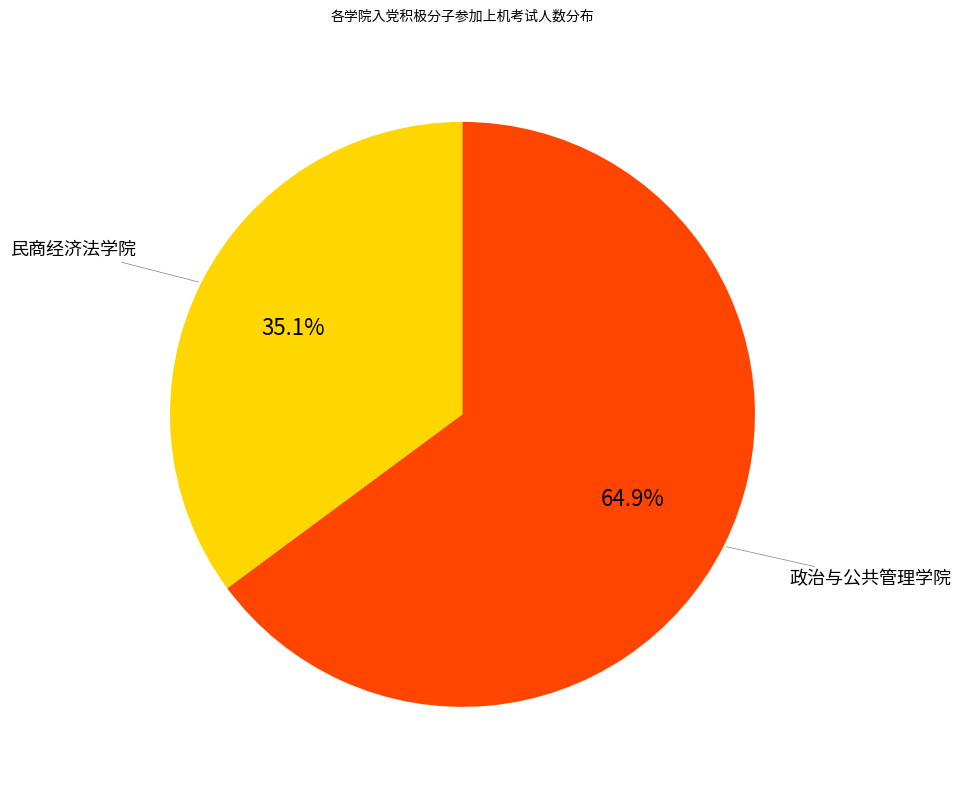

How many segments does this pie chart have?

2